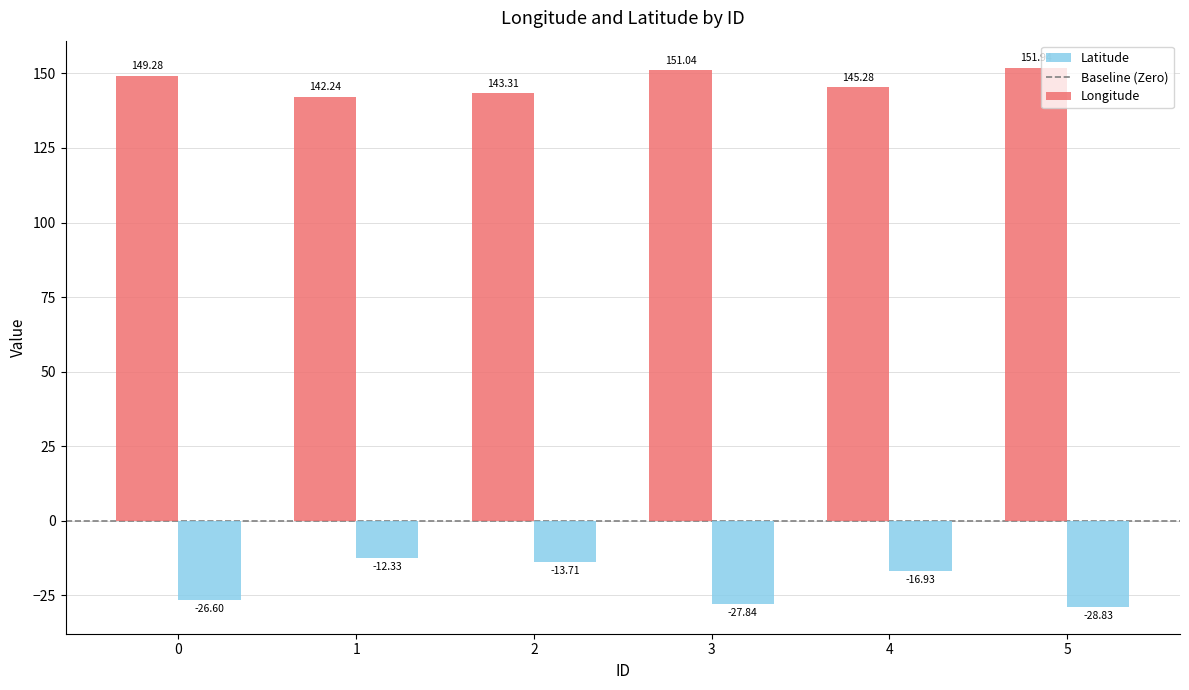

At how many categories does at least one series exceed 70?

6